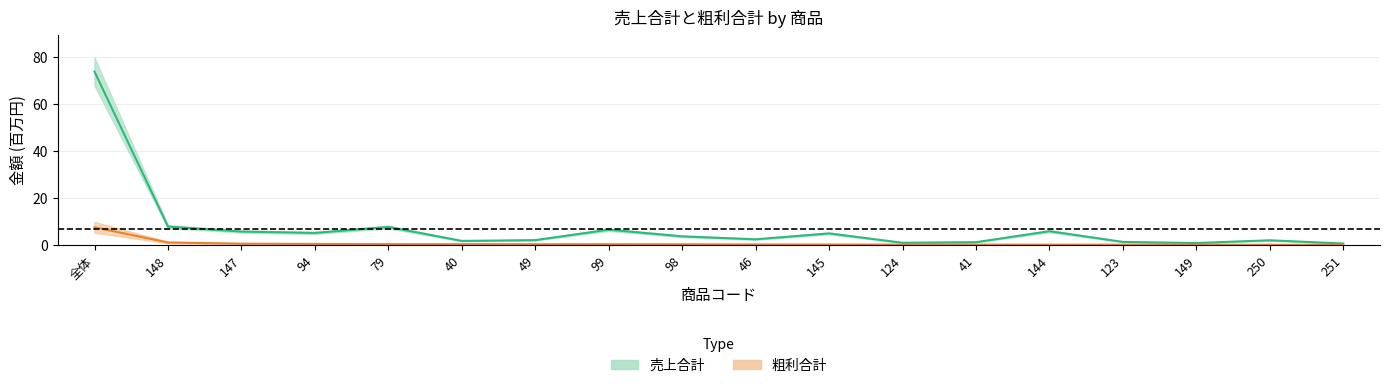

Between 149 and 251, which is larger?

149